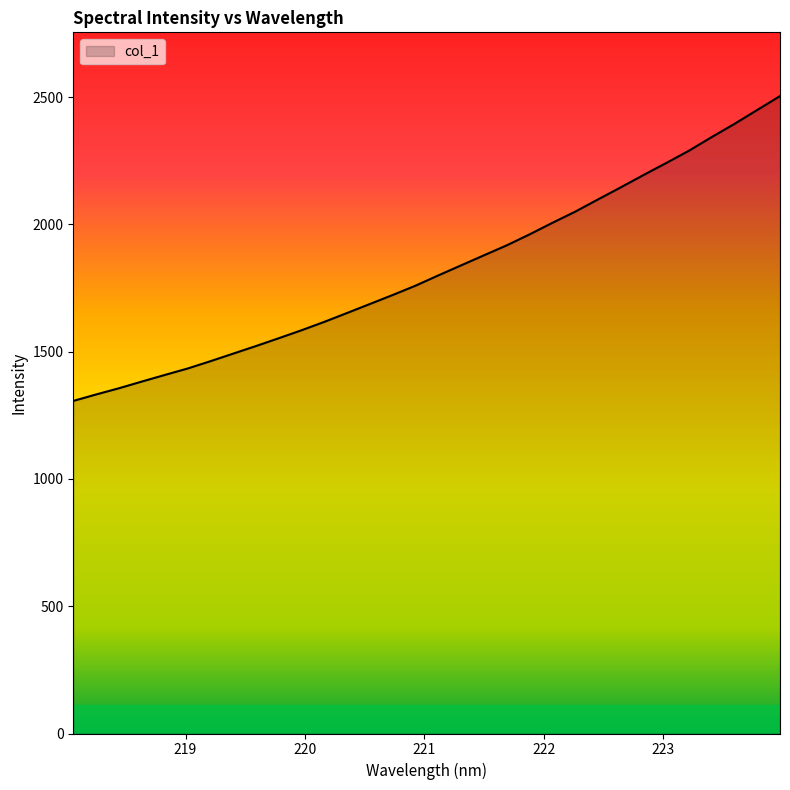

What is the minimum value shown in the chart?

1306.4